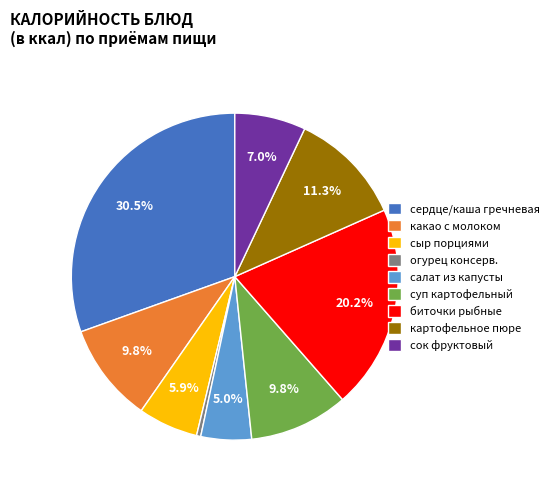

Approximately how many times larger is the value at сок фруктовый compared to сыр порциями?

1.2